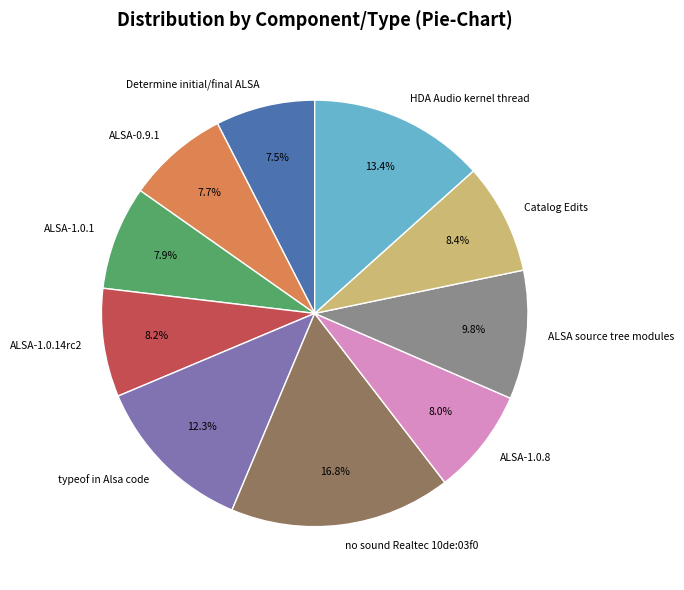

Combined, what portion of the pie is HDA Audio kernel thread and ALSA-1.0.14rc2?

21.6%